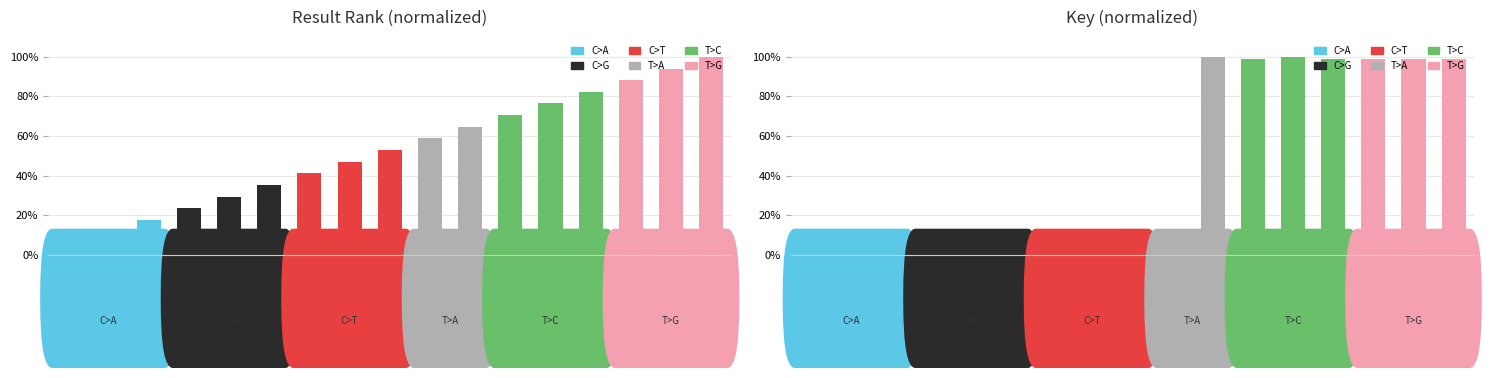

What is the average value of the Key (normalized) series?

0.5